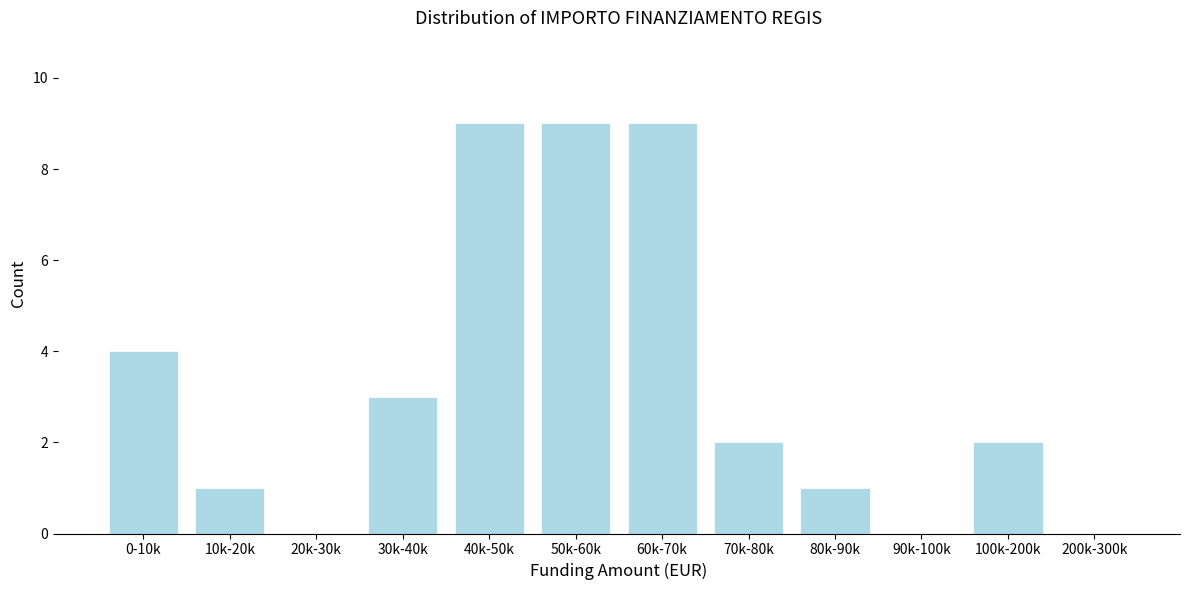

Reading left to right, transcribe all the data shown in this chart.

0-10k=4	10k-20k=1	20k-30k=0	30k-40k=3	40k-50k=9	50k-60k=9	60k-70k=9	70k-80k=2	80k-90k=1	90k-100k=0	100k-200k=2	200k-300k=0